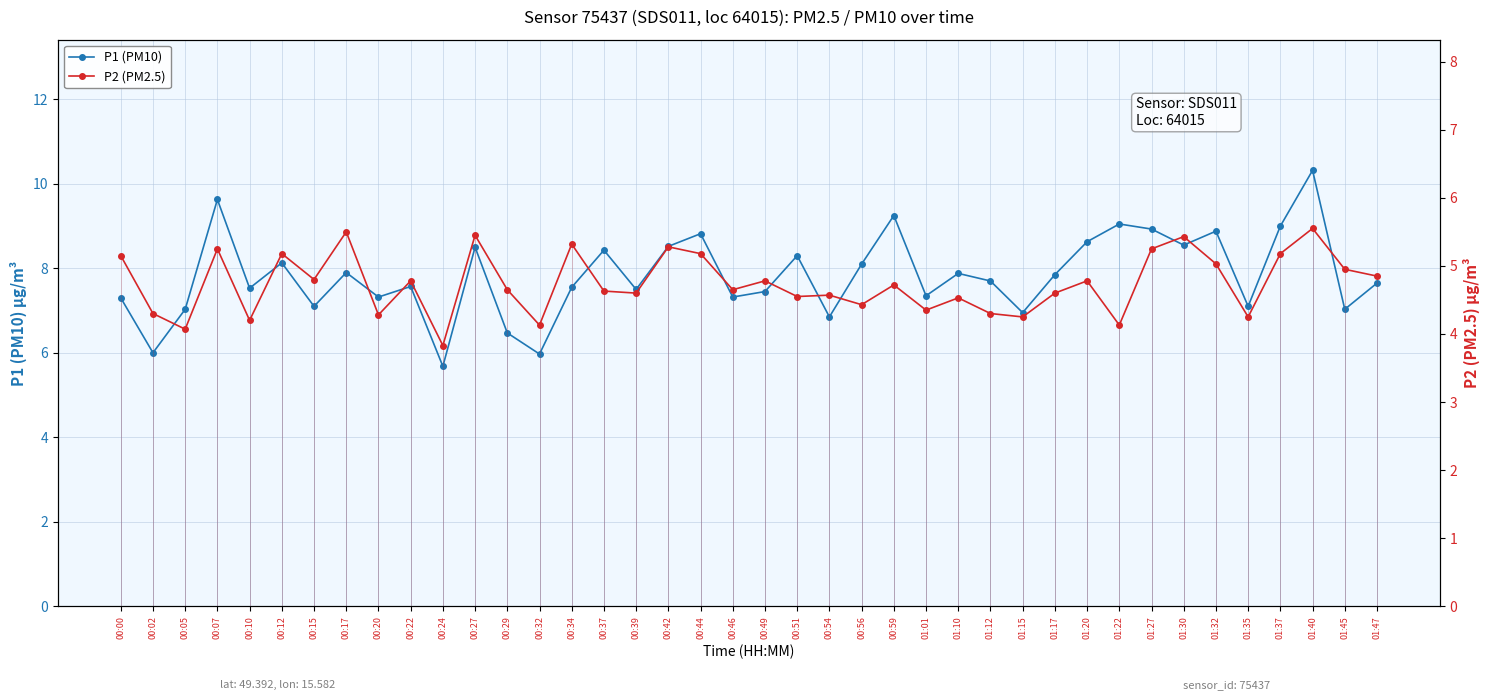

At how many categories does at least one series exceed 8?

16